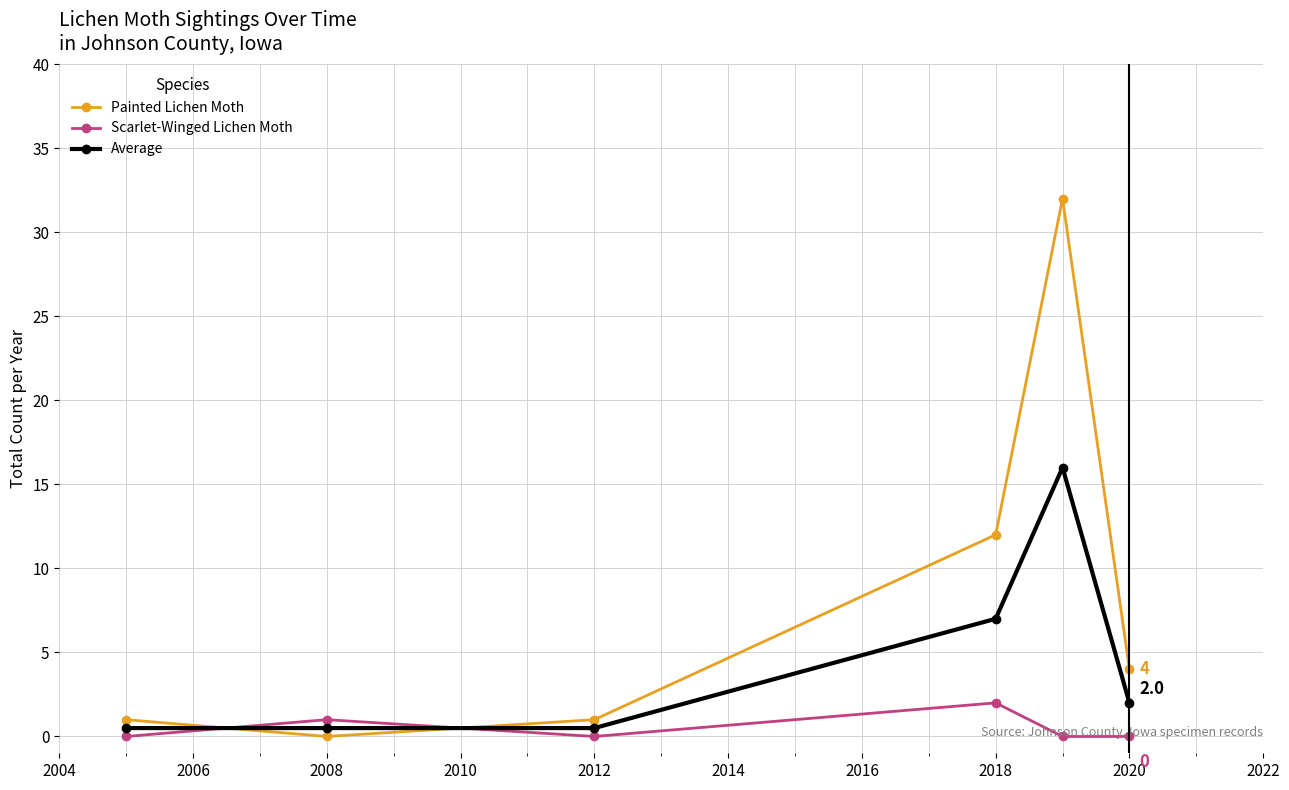

What is the greatest value displayed?

32.0